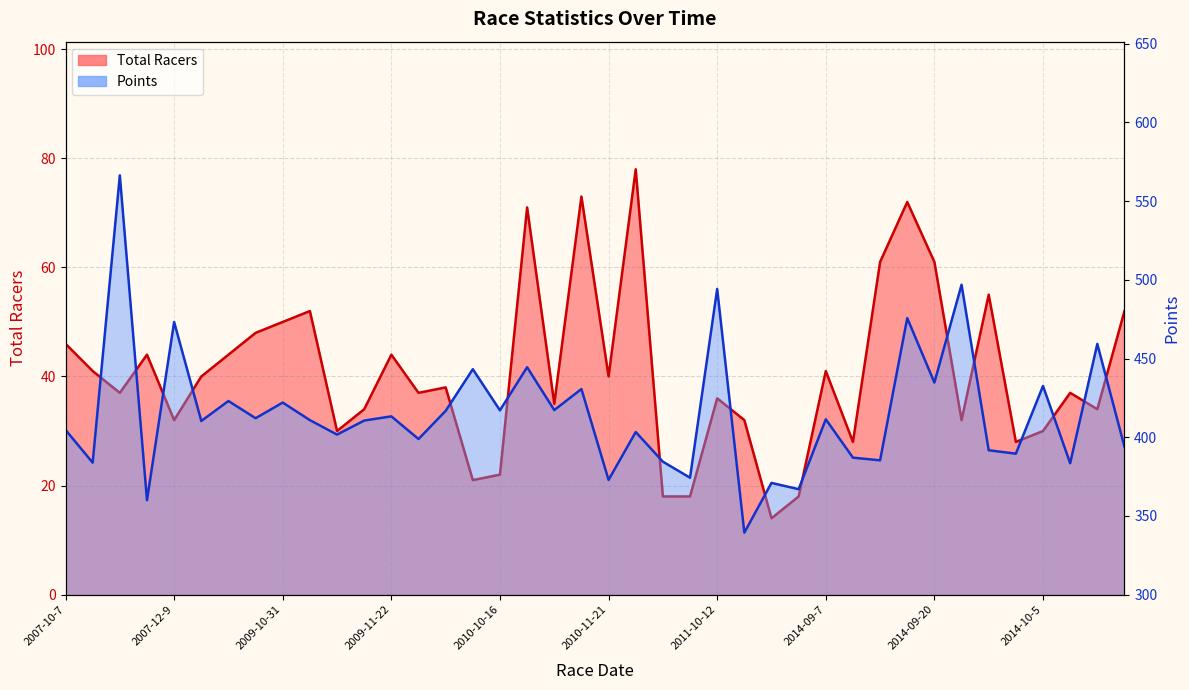

Is it true that Points equals 546.9 at 2011-09-10?

False